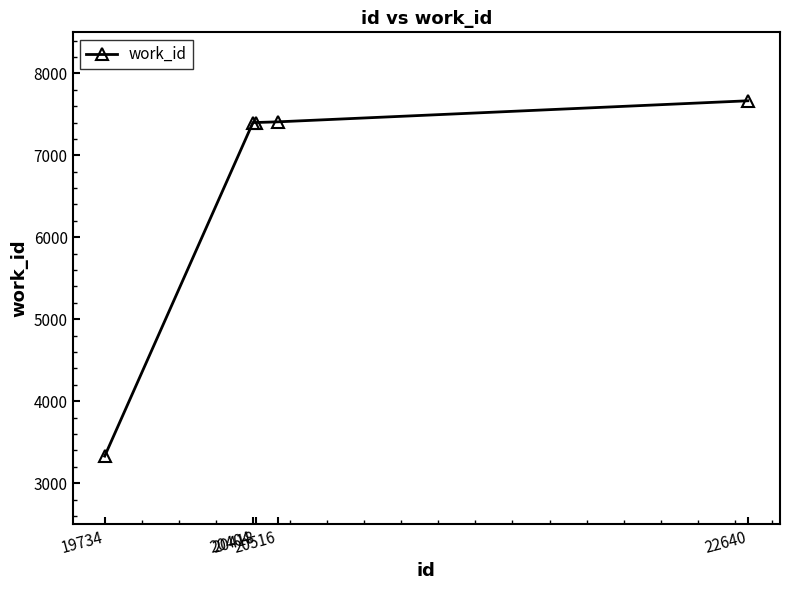

What is the maximum value shown in the chart?

7665